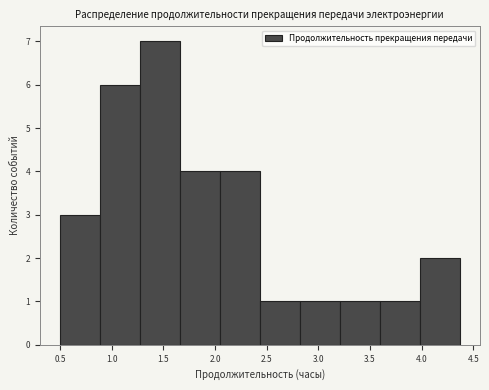

Reading left to right, list every bar in this chart as the range it spans on the x-axis followed by its height. Neither the bar edges nor the heights are printed on the chart, so give them approximately, as read against the axes.

0.50 to 0.90: 3
0.90 to 1.25: 6
1.25 to 1.65: 7
1.65 to 2.05: 4
2.05 to 2.45: 4
2.45 to 2.80: 1
2.80 to 3.20: 1
3.20 to 3.60: 1
3.60 to 4.00: 1
4.00 to 4.35: 2